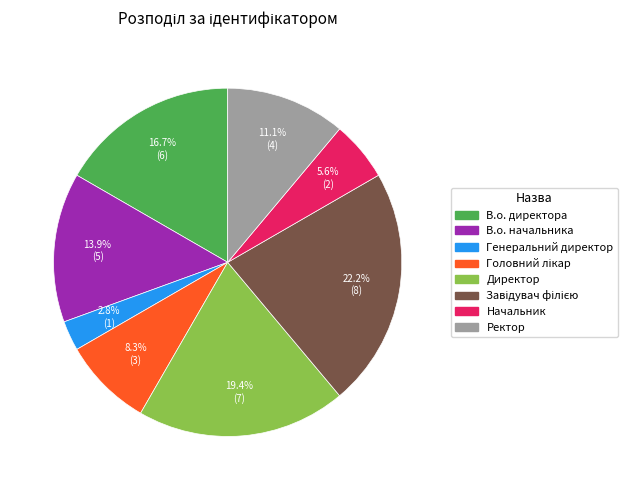

Approximately how many times larger is the value at Начальник compared to Ректор?

0.5